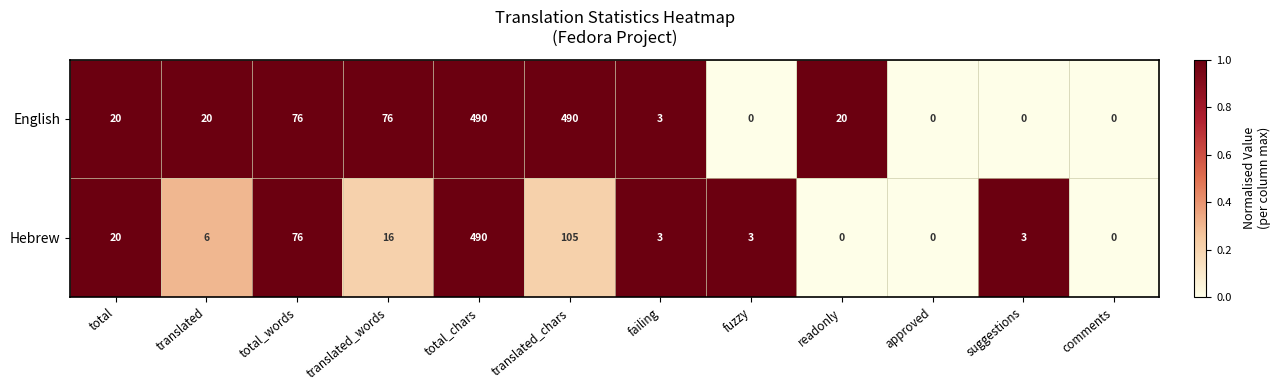

Reading left to right, transcribe all the data shown in this chart.

English: total=20	translated=20	total_words=76	translated_words=76	total_chars=490	translated_chars=490	failing=3	fuzzy=0	readonly=20	approved=0	suggestions=0	comments=0
Hebrew: total=20	translated=6	total_words=76	translated_words=16	total_chars=490	translated_chars=105	failing=3	fuzzy=3	readonly=0	approved=0	suggestions=3	comments=0